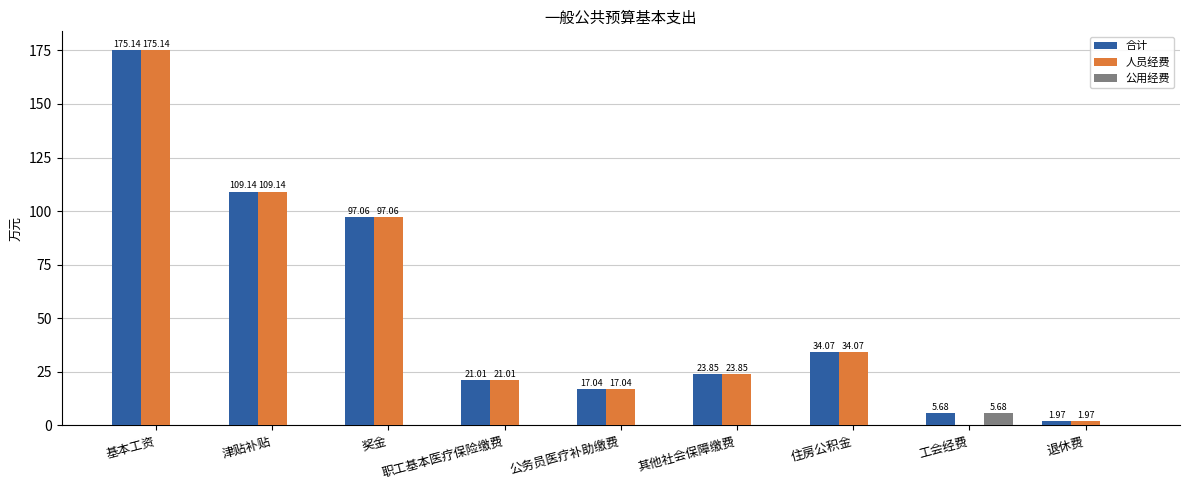

Is the value of 人员经费 at 奖金 greater than the value of 公用经费 at 奖金?

Yes